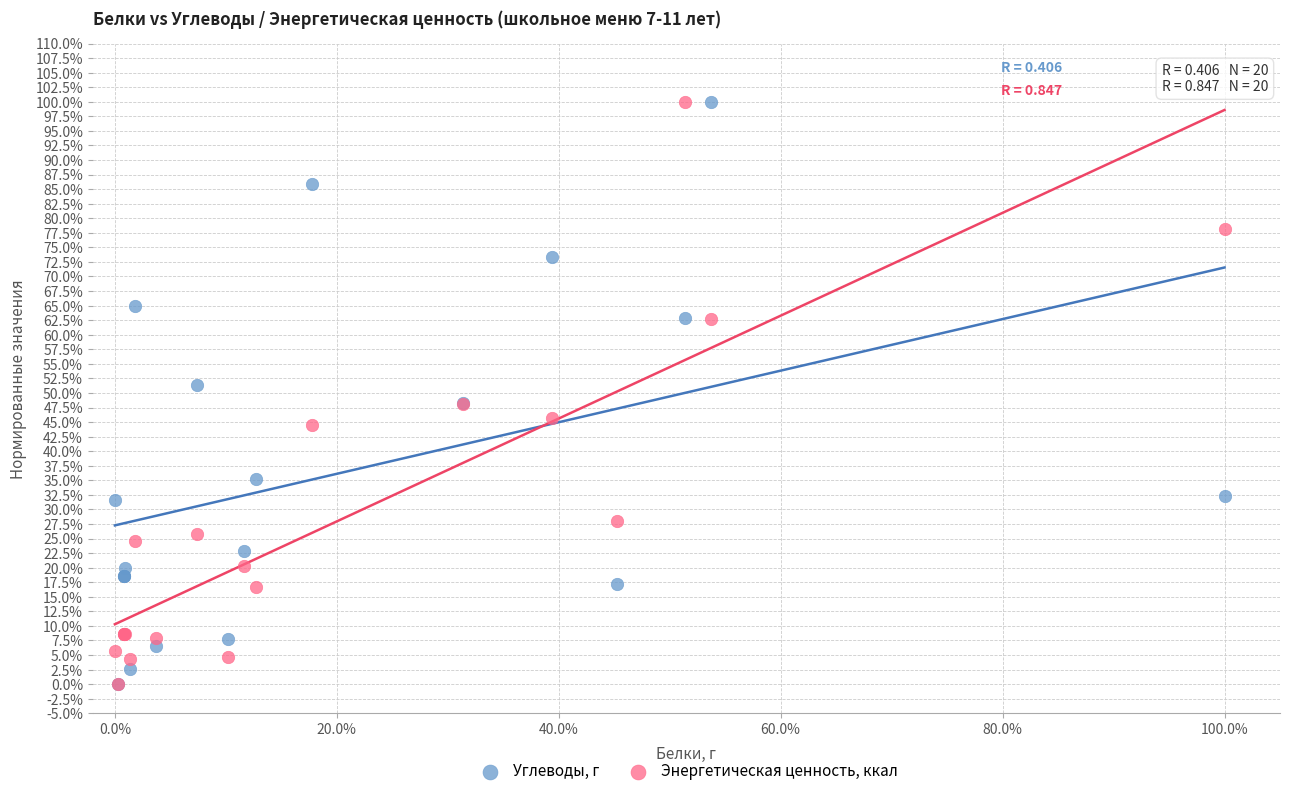

What are all the series names shown in the legend?

Углеводы, г, Энергетическая ценность, ккал